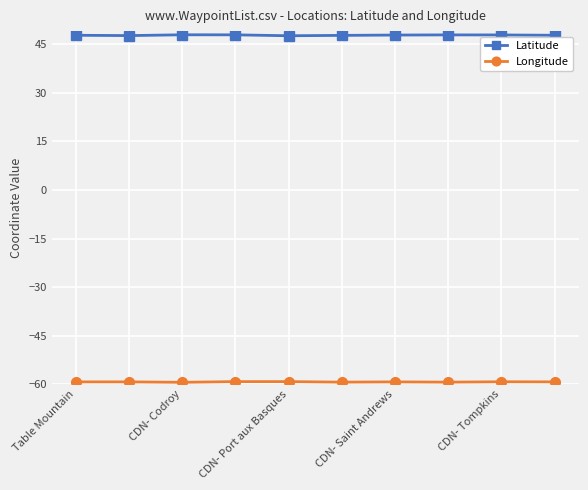

What is the greatest value displayed?

47.9